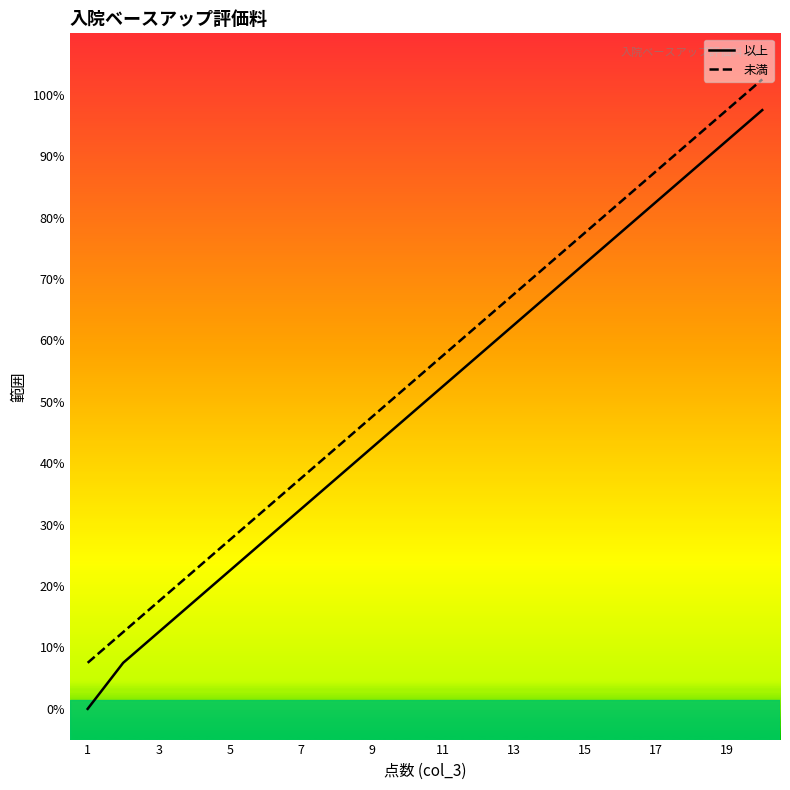

True or false: 以上 has more than 1 points higher than both neighbors.

False